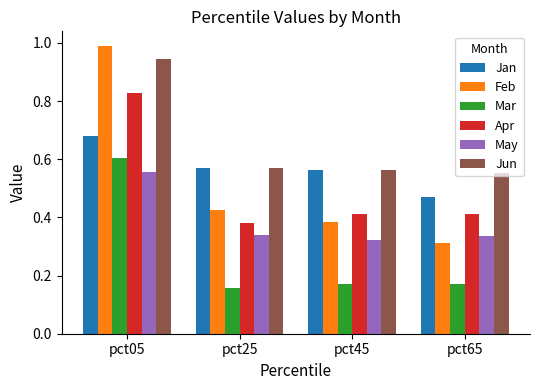

At which label does Jan reach its minimum?

pct65